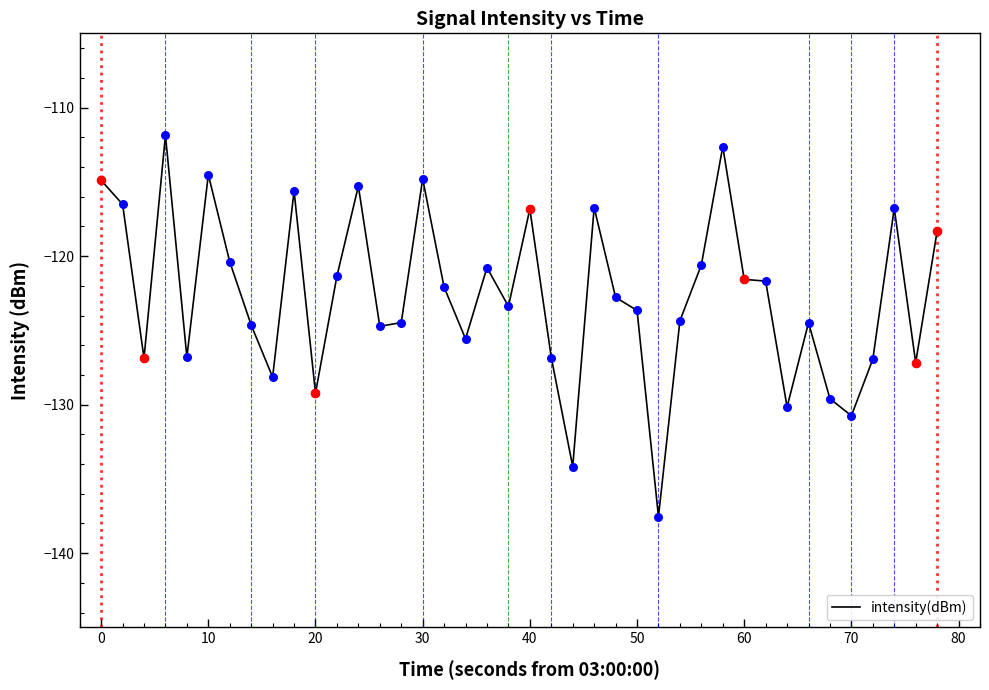

What is the smallest value displayed?

-137.5